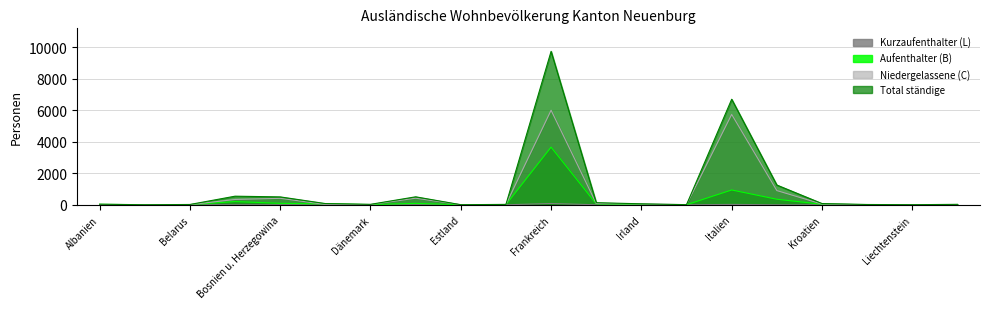

How many distinct data groups are displayed?

4